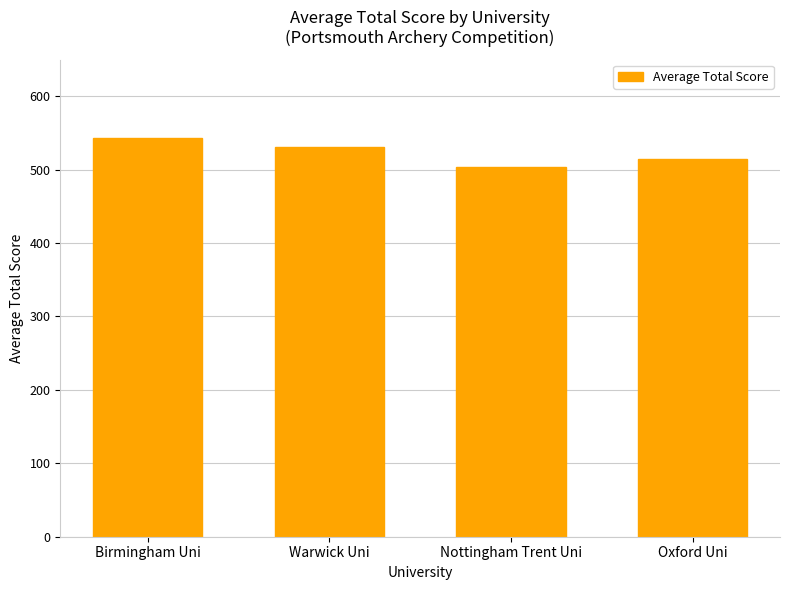

True or false: the data shows 697.6 at Nottingham Trent Uni.

False